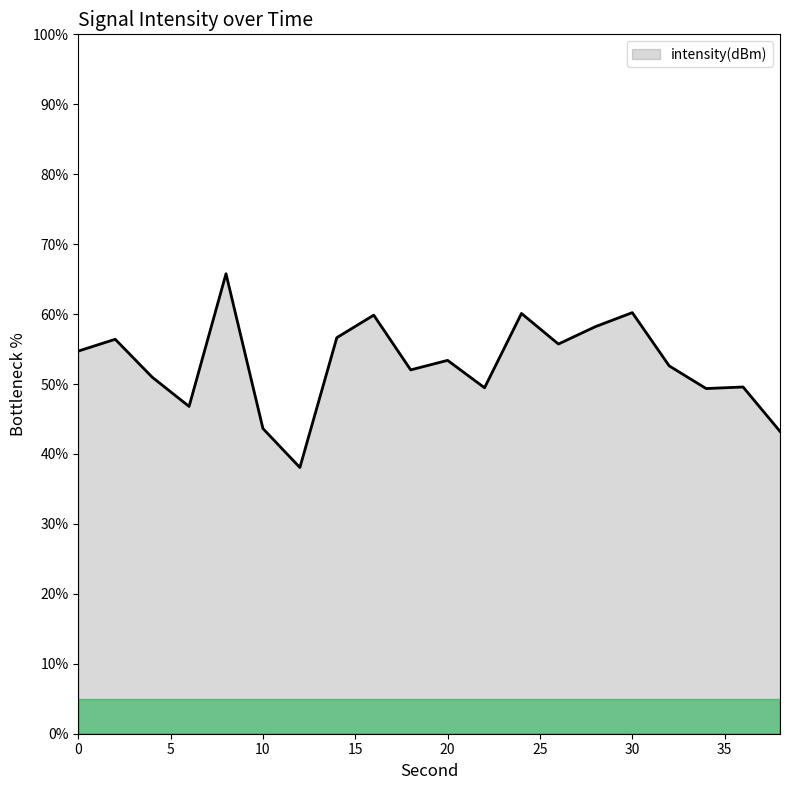

What is the maximum value shown in the chart?

65.8